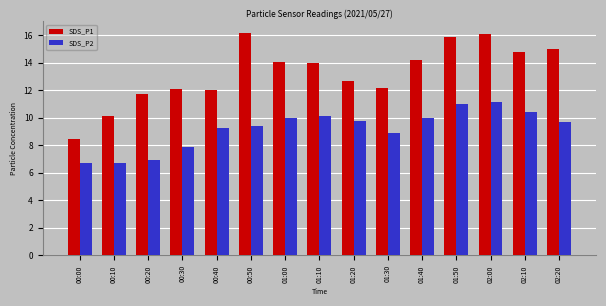

What is the label of the 10th bar from the left?

01:30